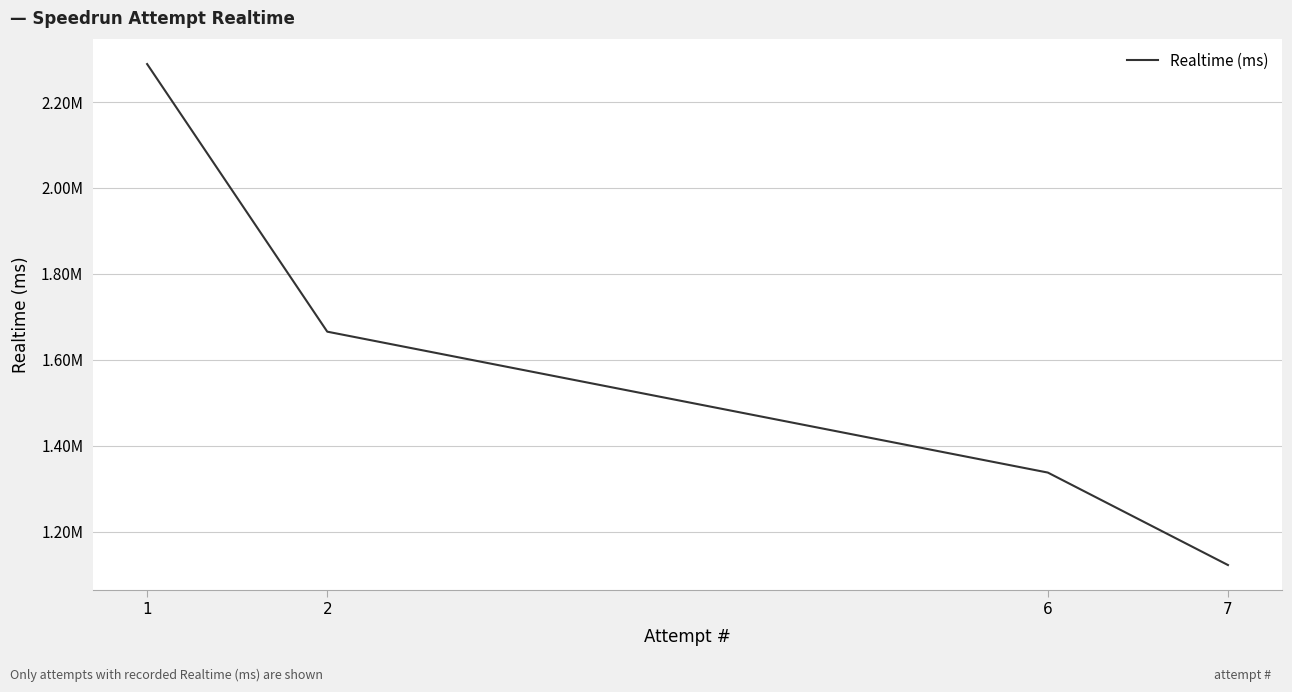

Does the chart have visible grid lines?

Yes